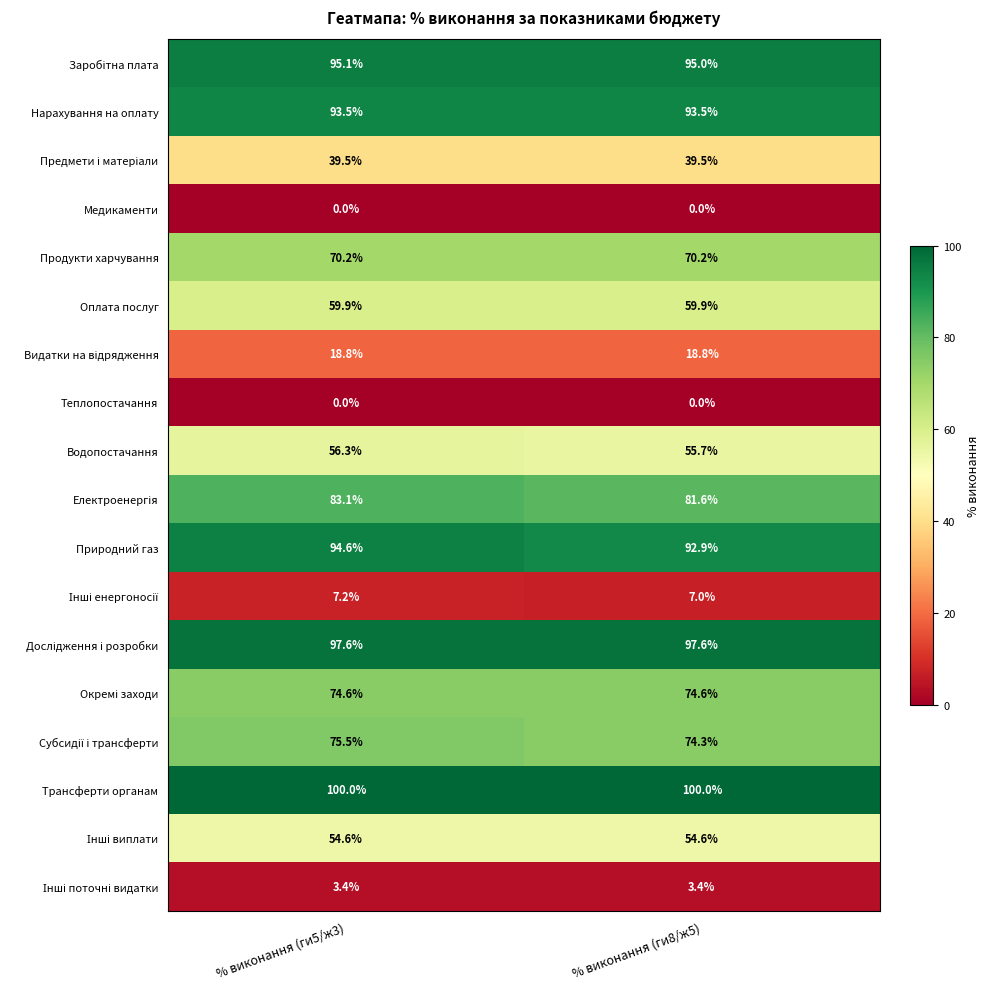

Count the number of data series in this chart.

18